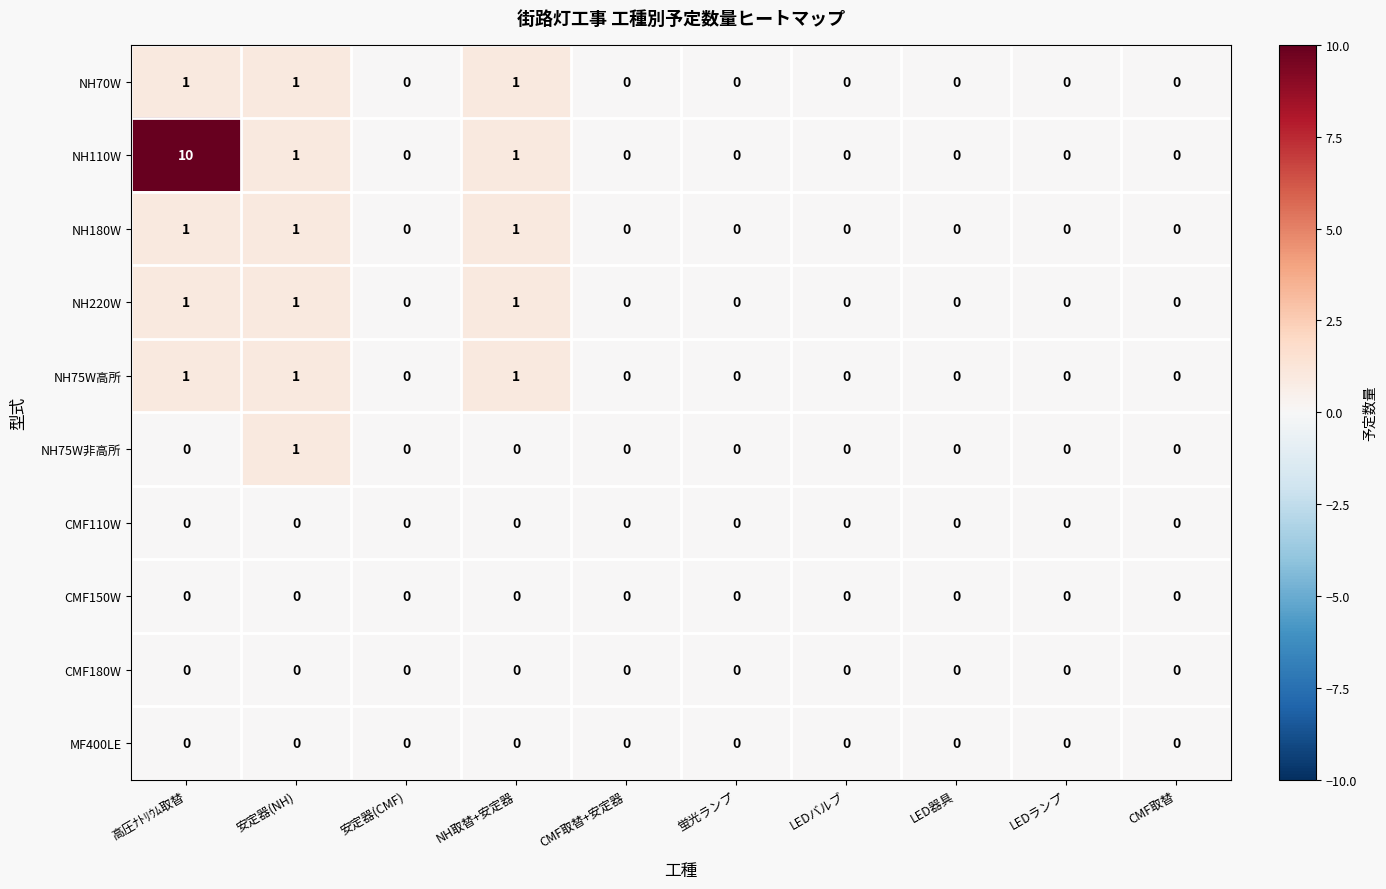

Is it true that NH220W equals 1 at 高圧ﾅﾄﾘｳﾑ取替?

True